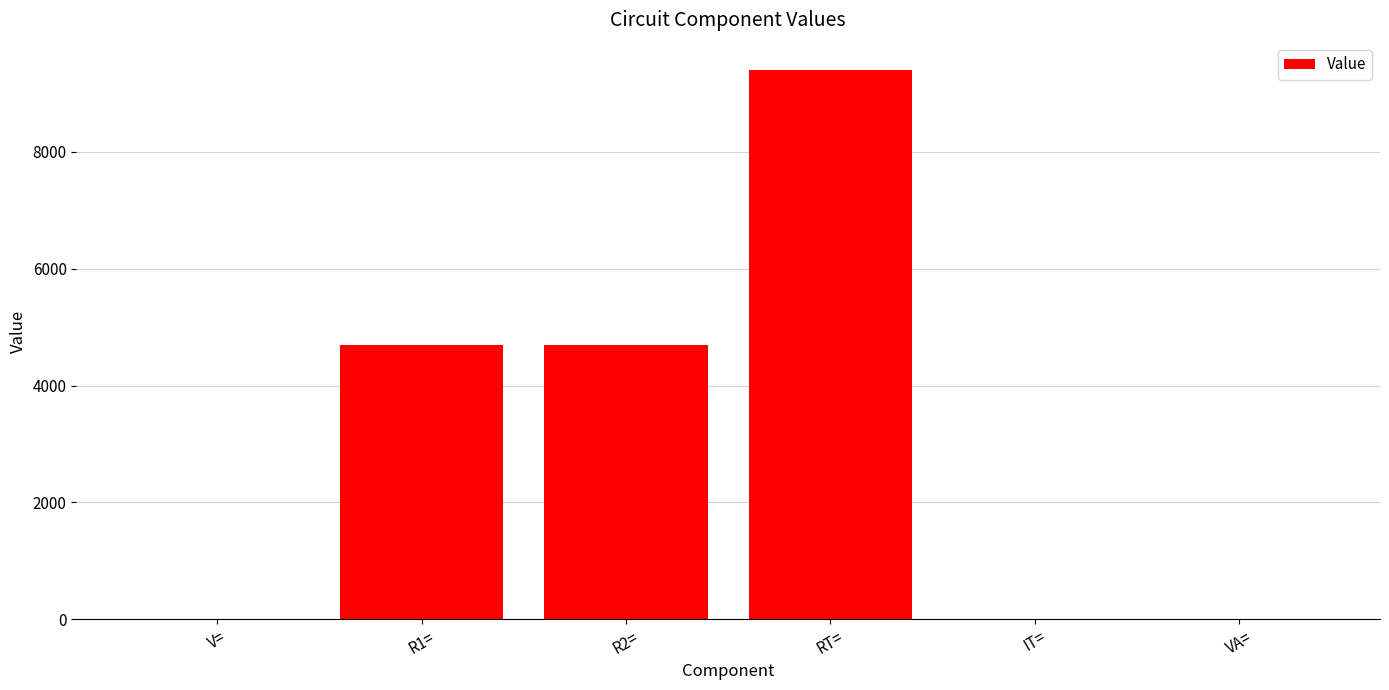

How many distinct data groups are displayed?

1